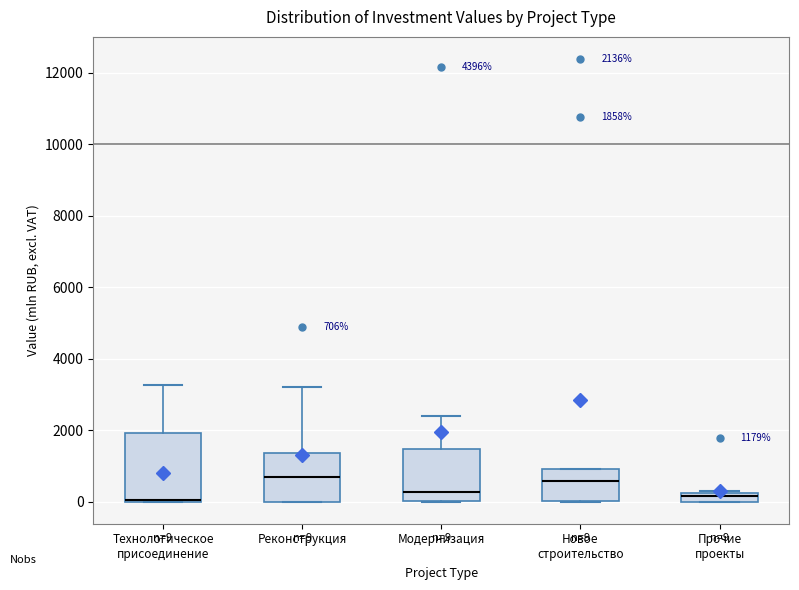

Which box is the tallest, from its lower edge to its upper edge?

Технологическое присоединение